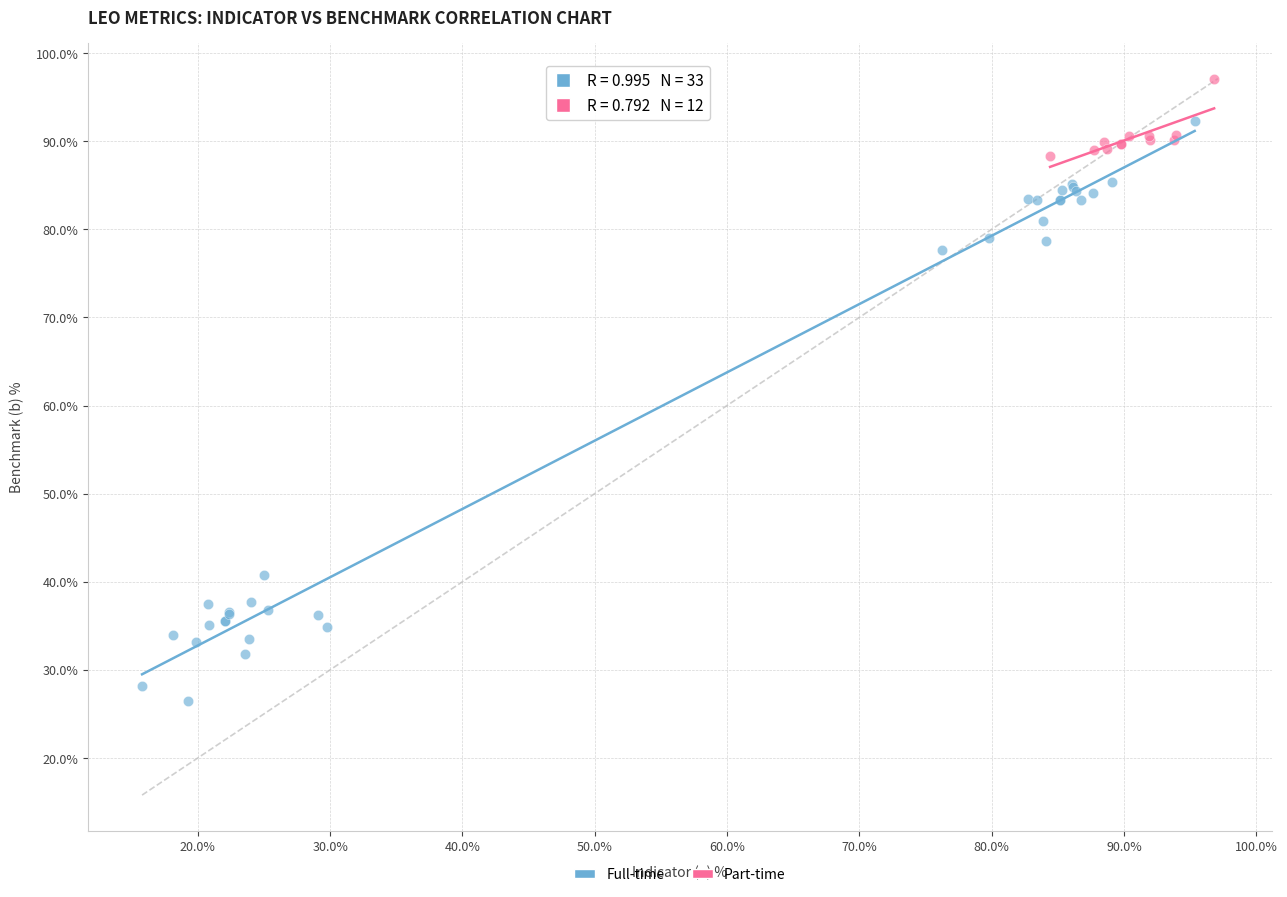

Which series contains the highest Y value?

Part-time